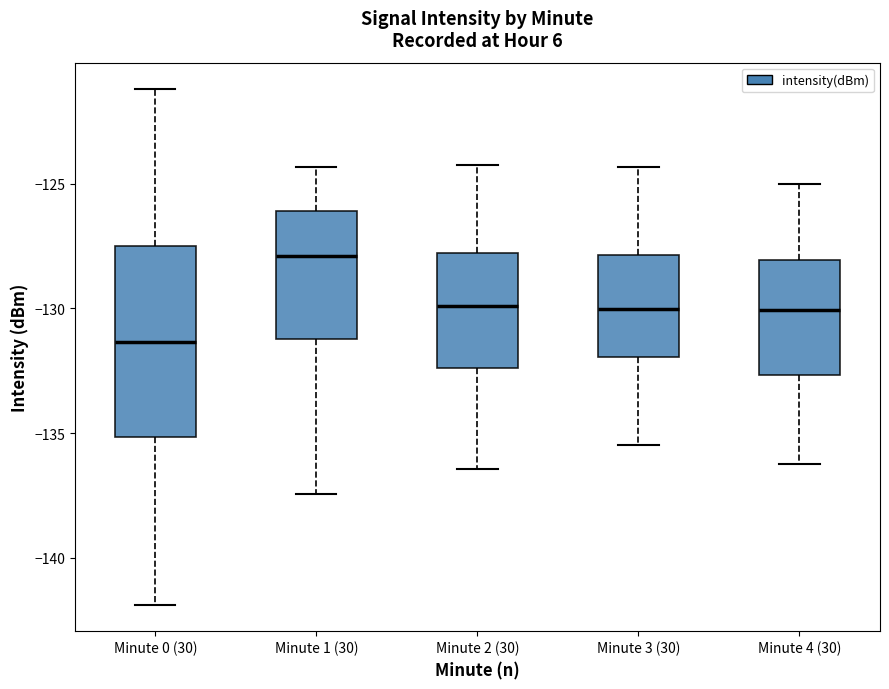

Which box has the highest median line?

Minute 1 (30)